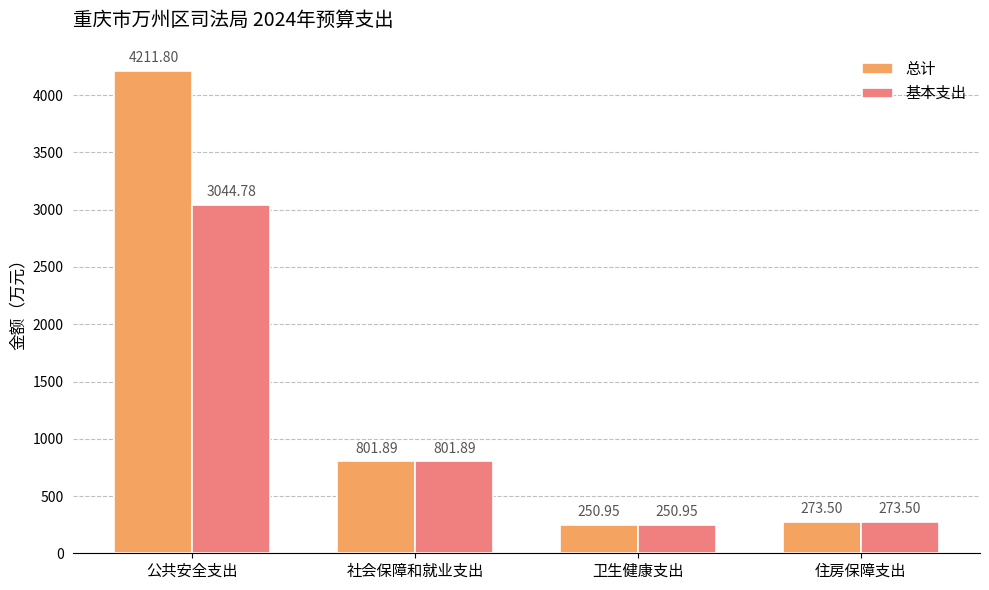

What is the greatest value displayed?

4211.8